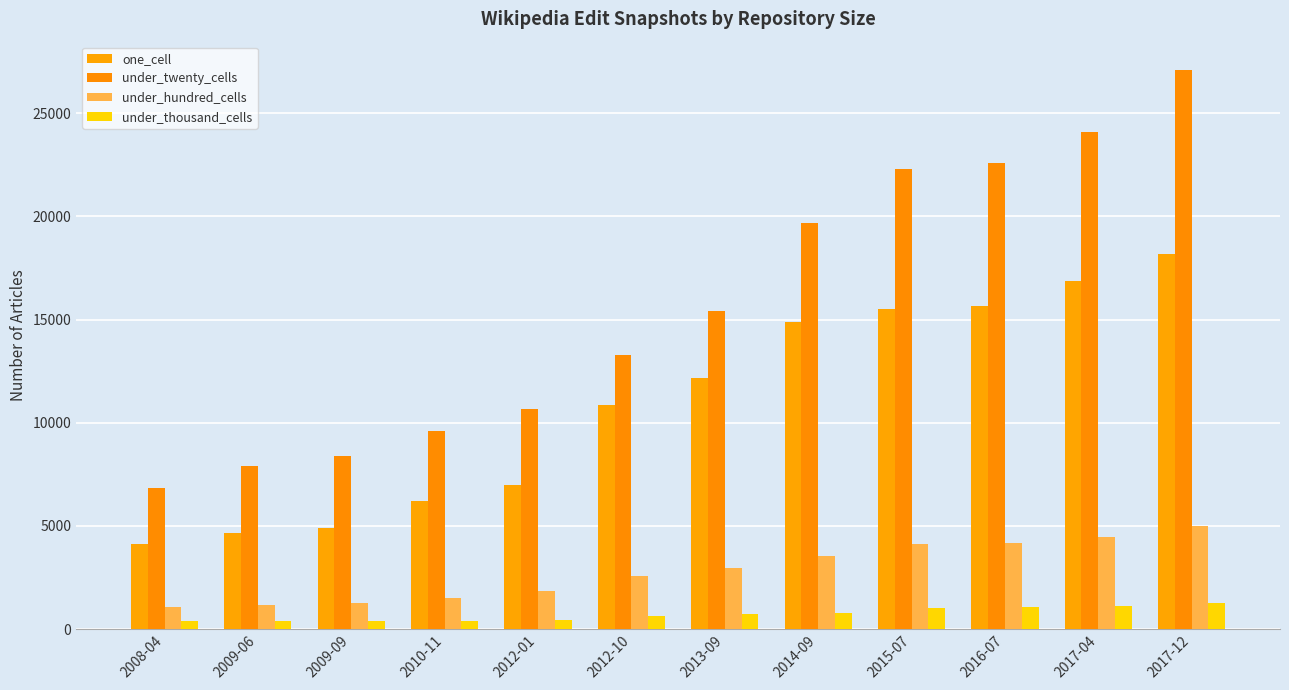

At which category is the sum across all series the highest?

2017-12